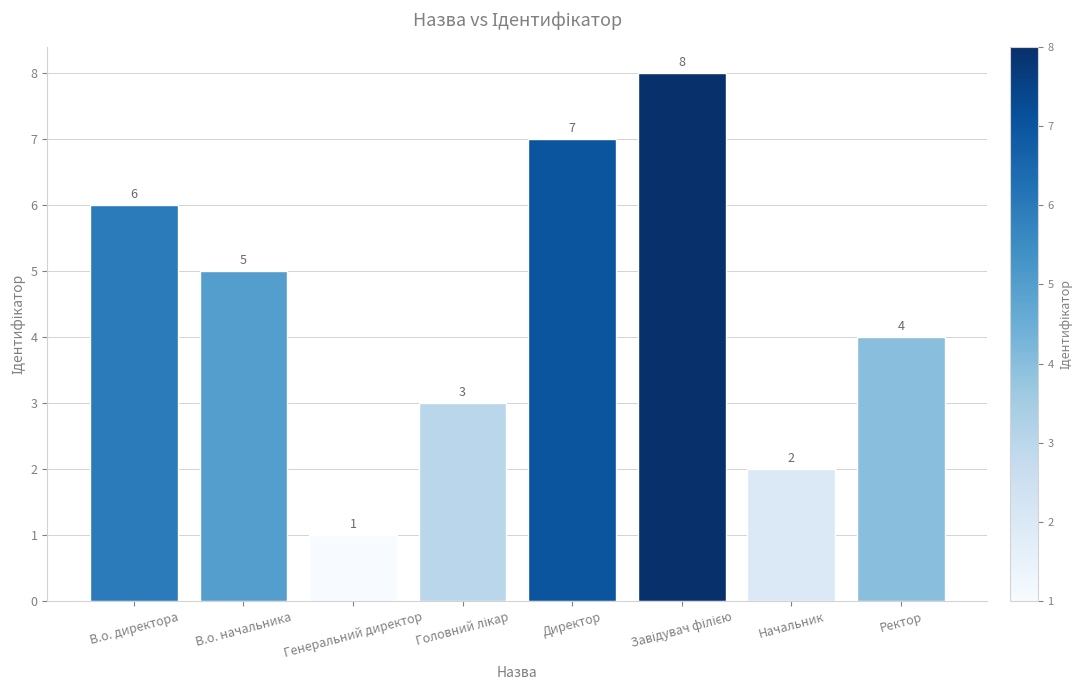

At which label does the data first exceed 5?

В.о. директора